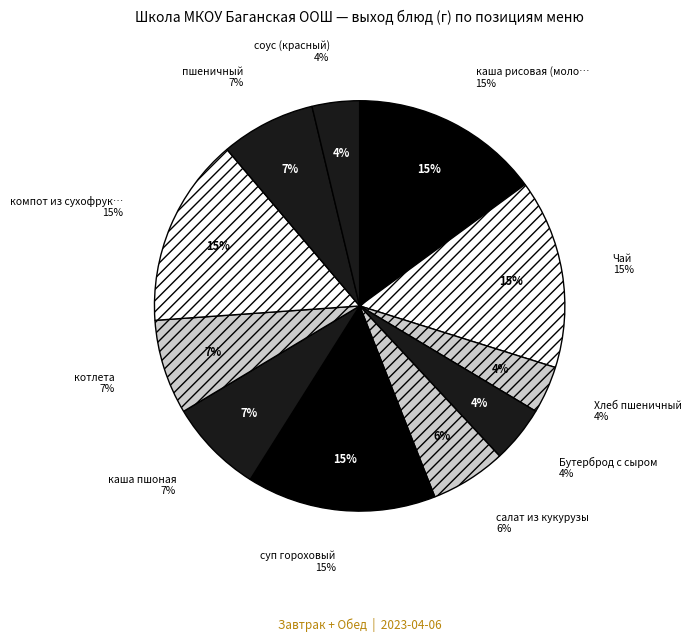

Do компот из сухофруктовый and салат из кукурузы together represent more than half of the pie?

No